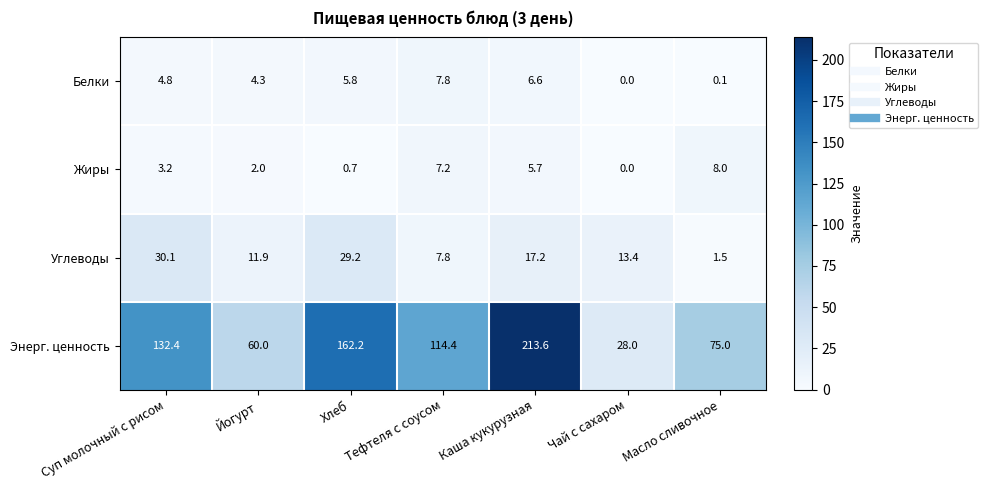

Which category has the highest value across all series?

Каша кукурузная